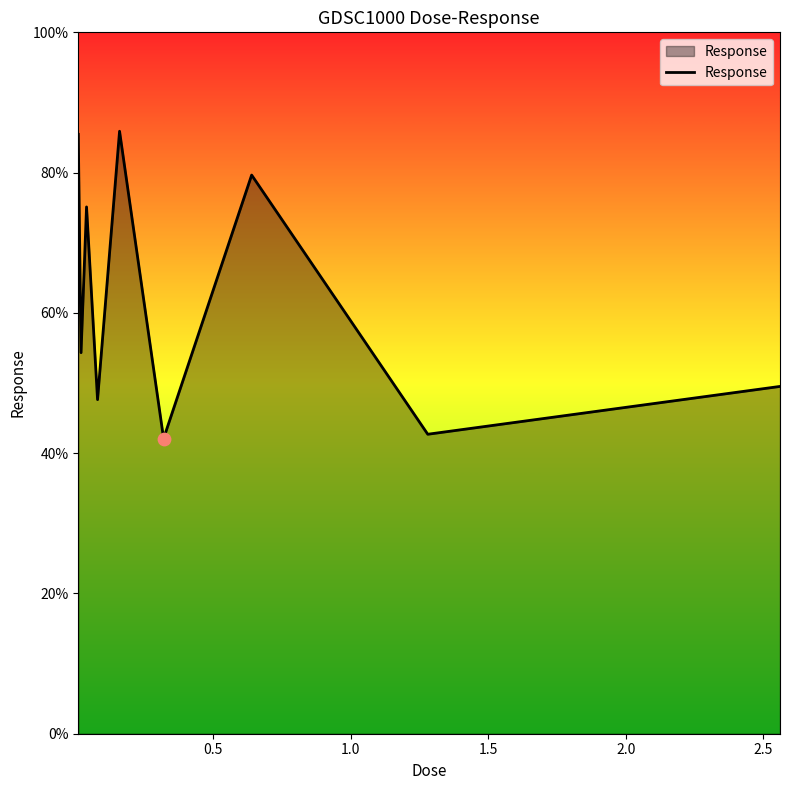

What is the greatest value displayed?

85.9